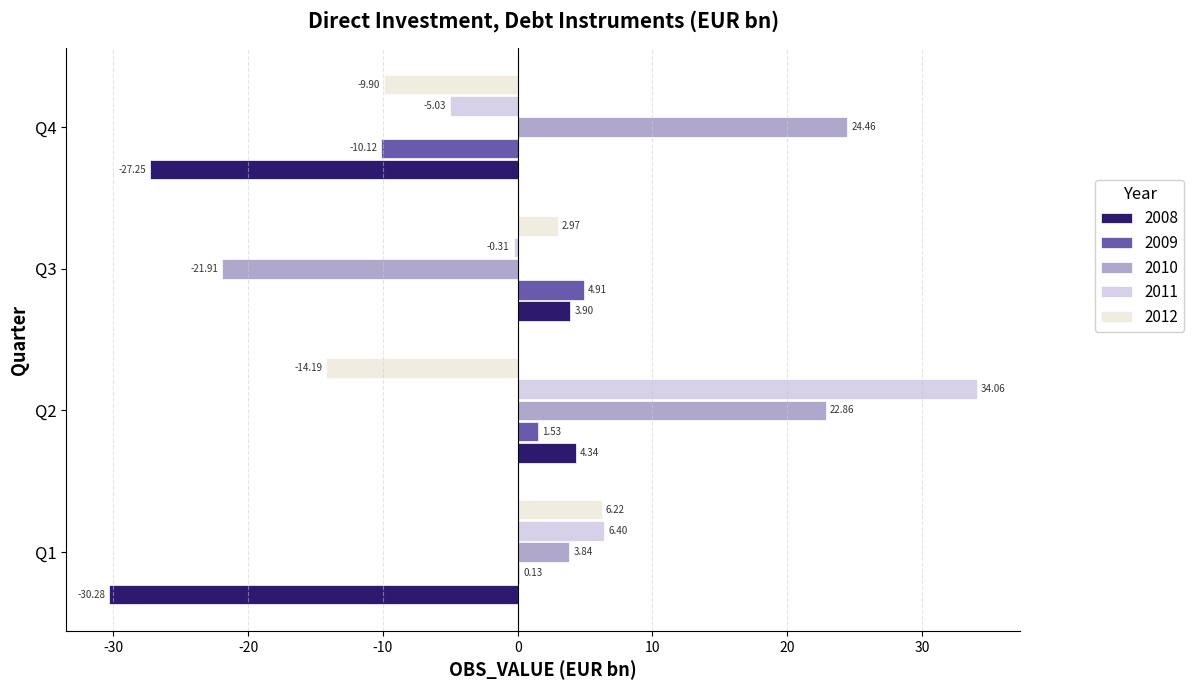

What is the average value of the 2008 series?

-12.3